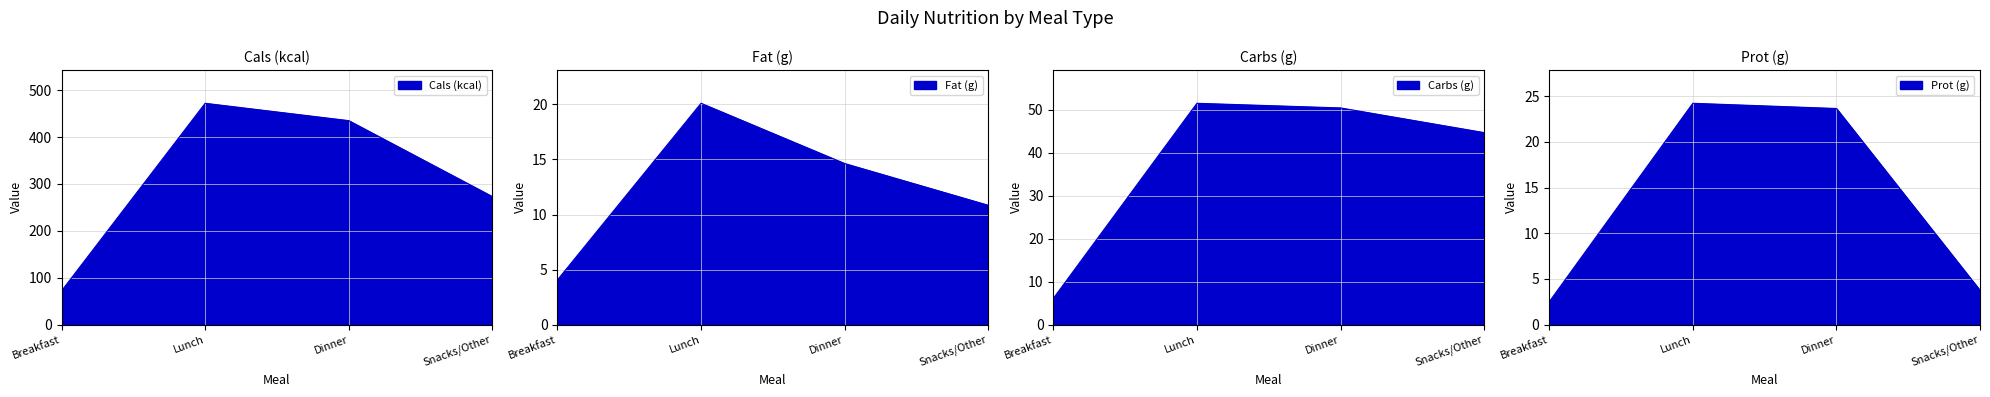

Rank the series by their maximum value, from lowest to highest.

Fat (g), Prot (g), Carbs (g), Cals (kcal)